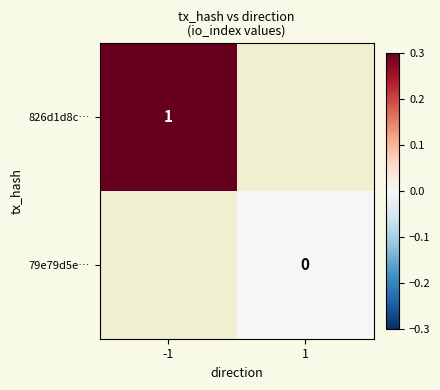

The value of 826d1d8c… at -1 is 1.8. True or false?

False